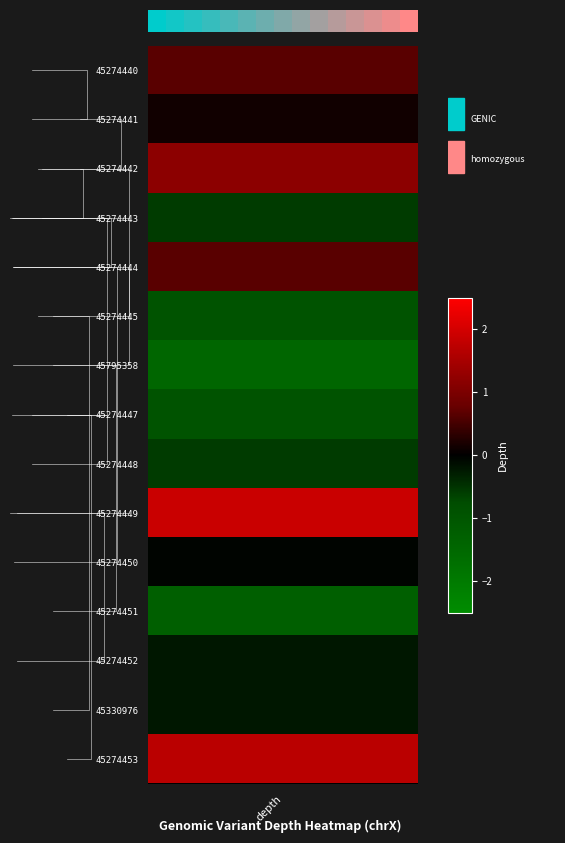

At which label is the value closest to 0?

depth